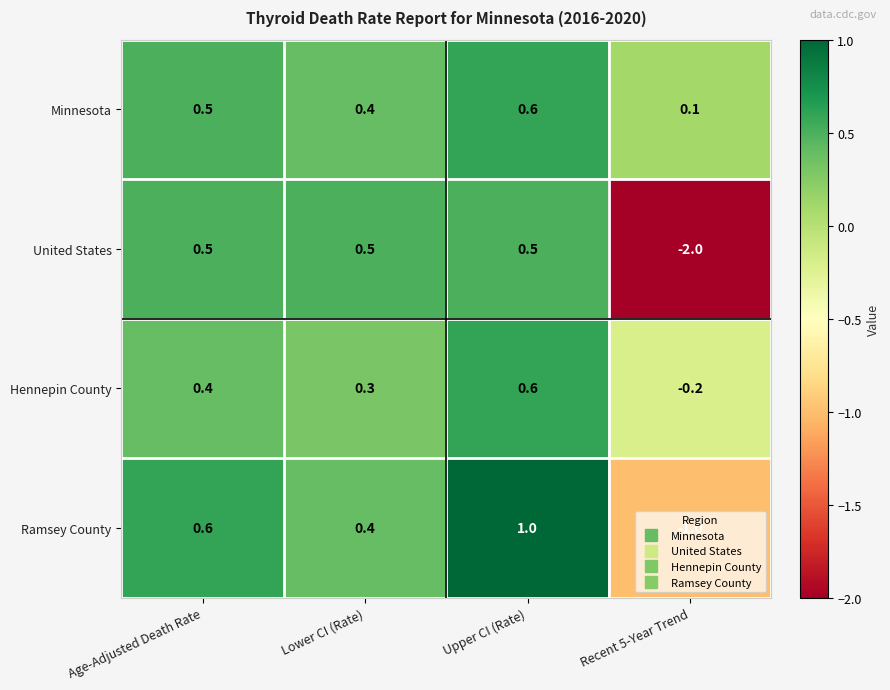

What is the difference between the maximum and minimum values in the Ramsey County series?

2.0